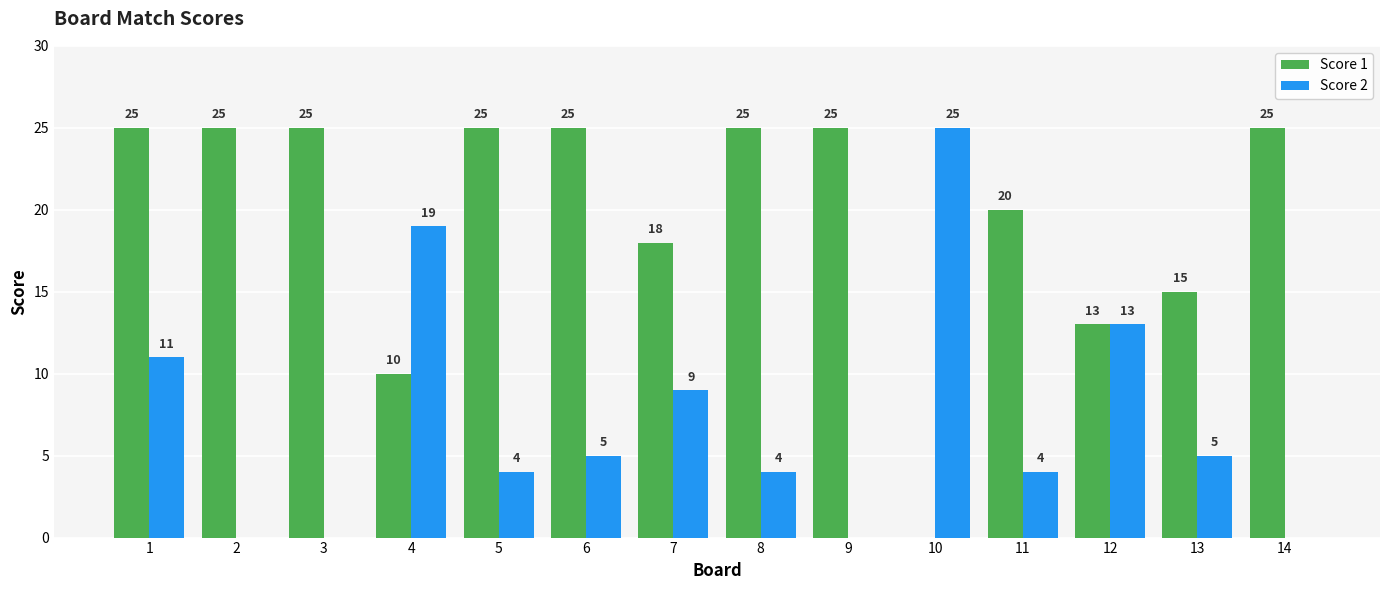

What are all the series names shown in the legend?

Score 1, Score 2